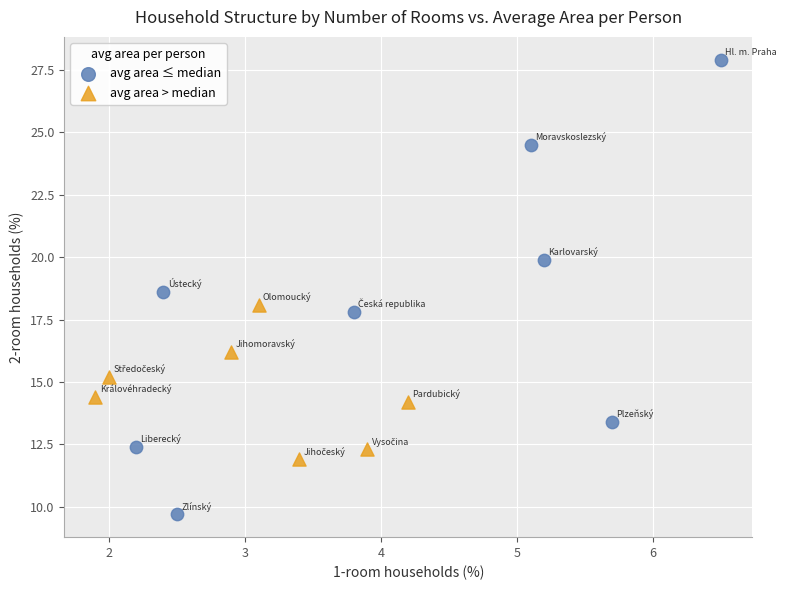

Which series reaches the minimum Y coordinate?

avg area ≤ median